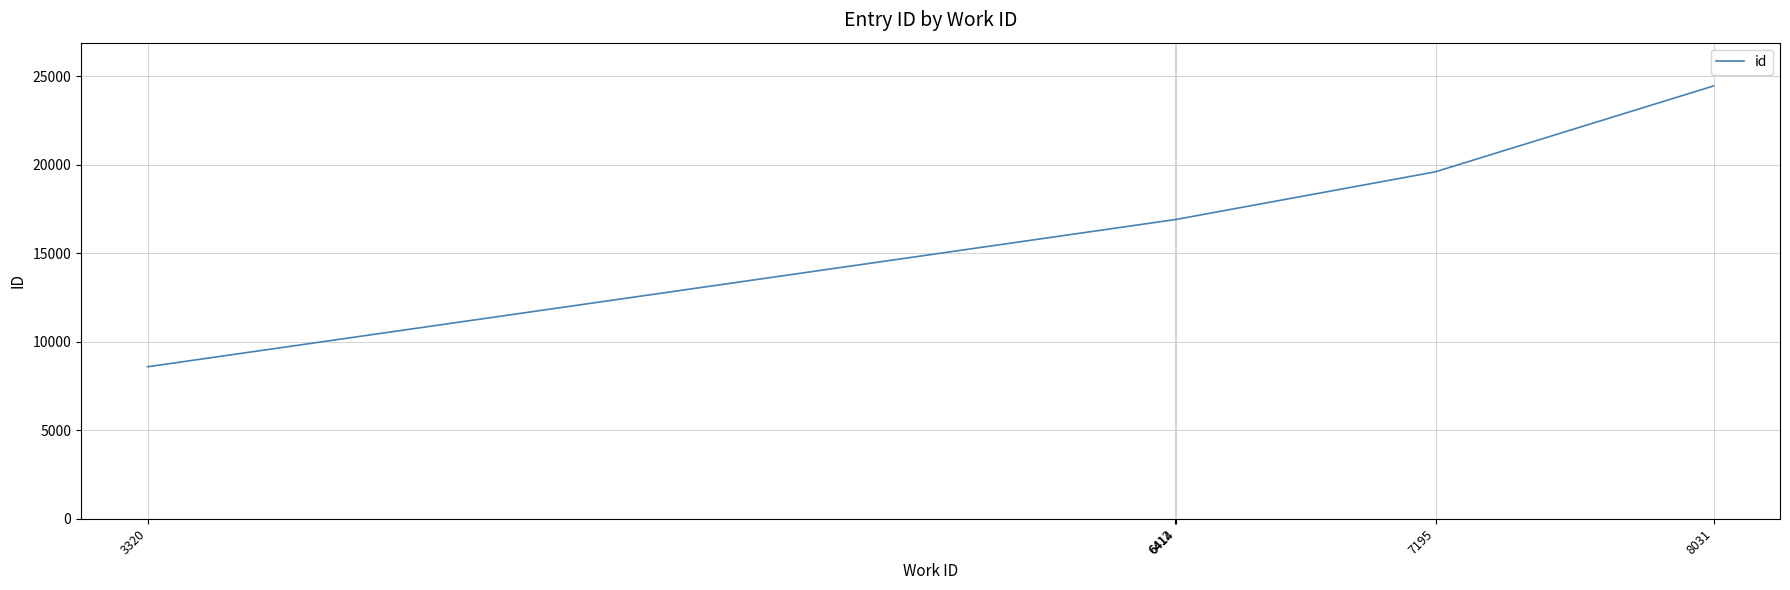

The value at 8031 is 24461. True or false?

True